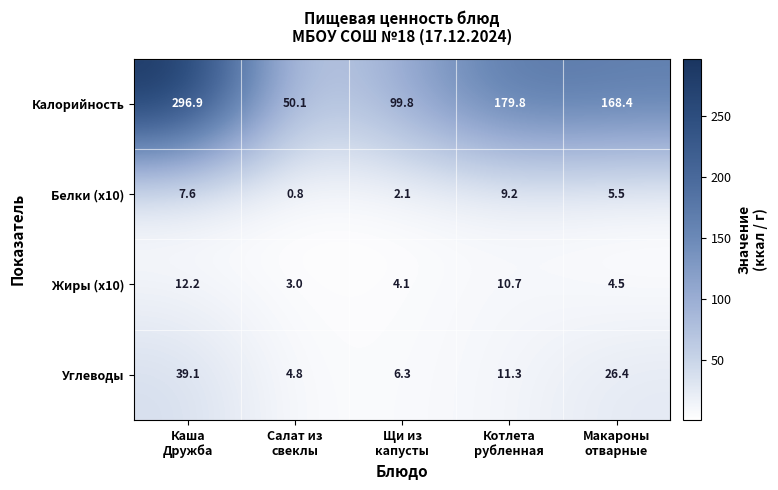

Which series has the largest total across all categories?

Калорийность